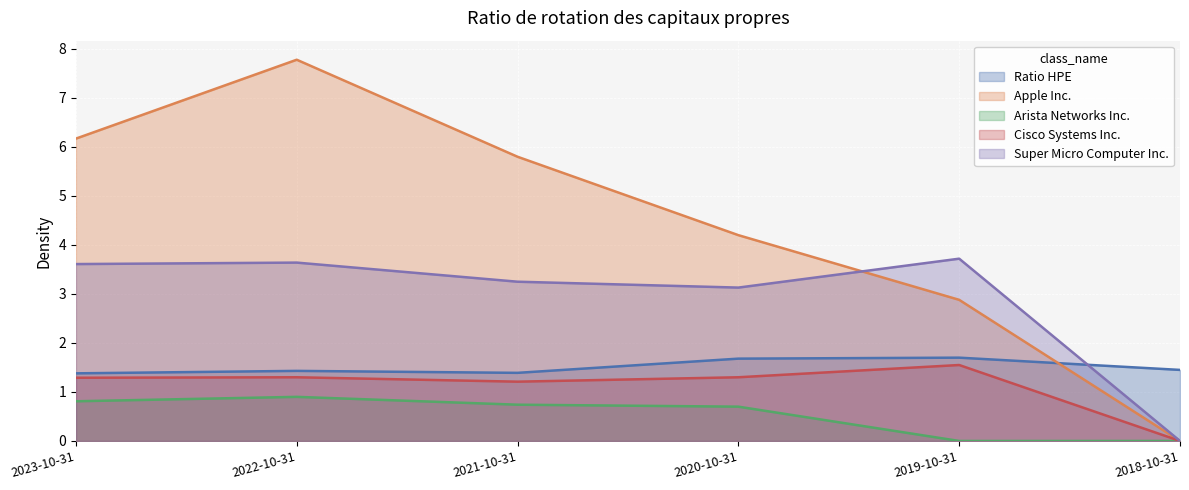

True or false: Super Micro Computer Inc. and Cisco Systems Inc. intersect in this chart.

False